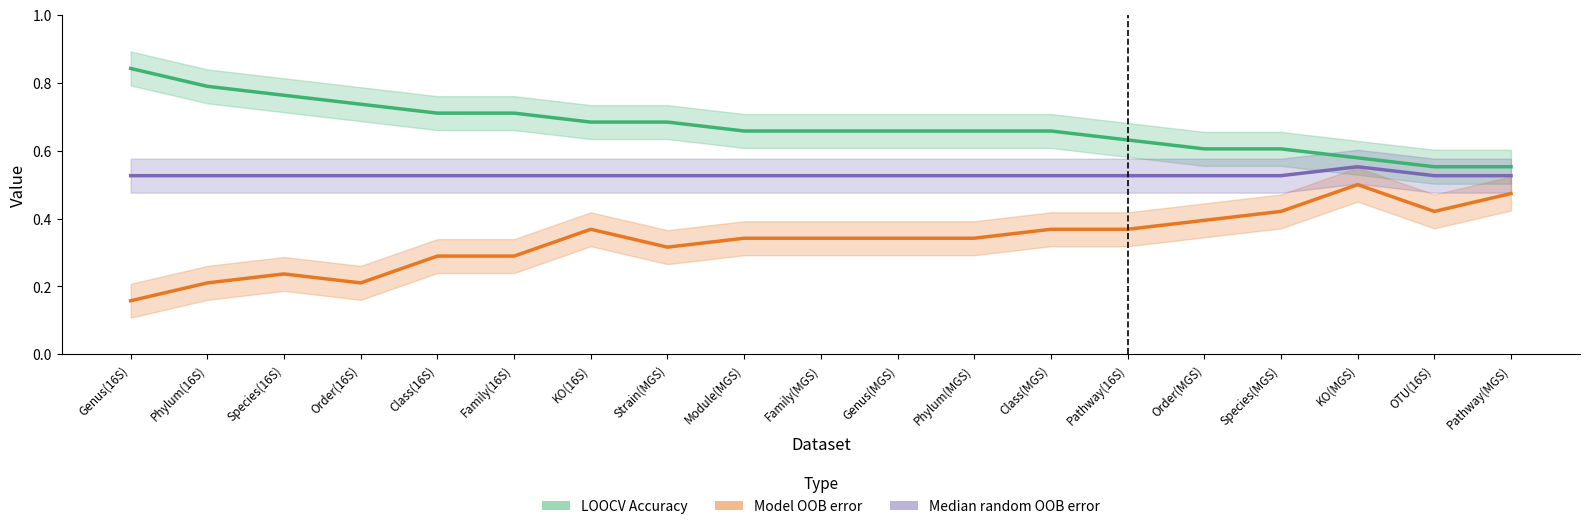

Where is Model OOB error nearest to the value 0?

Genus(16S)